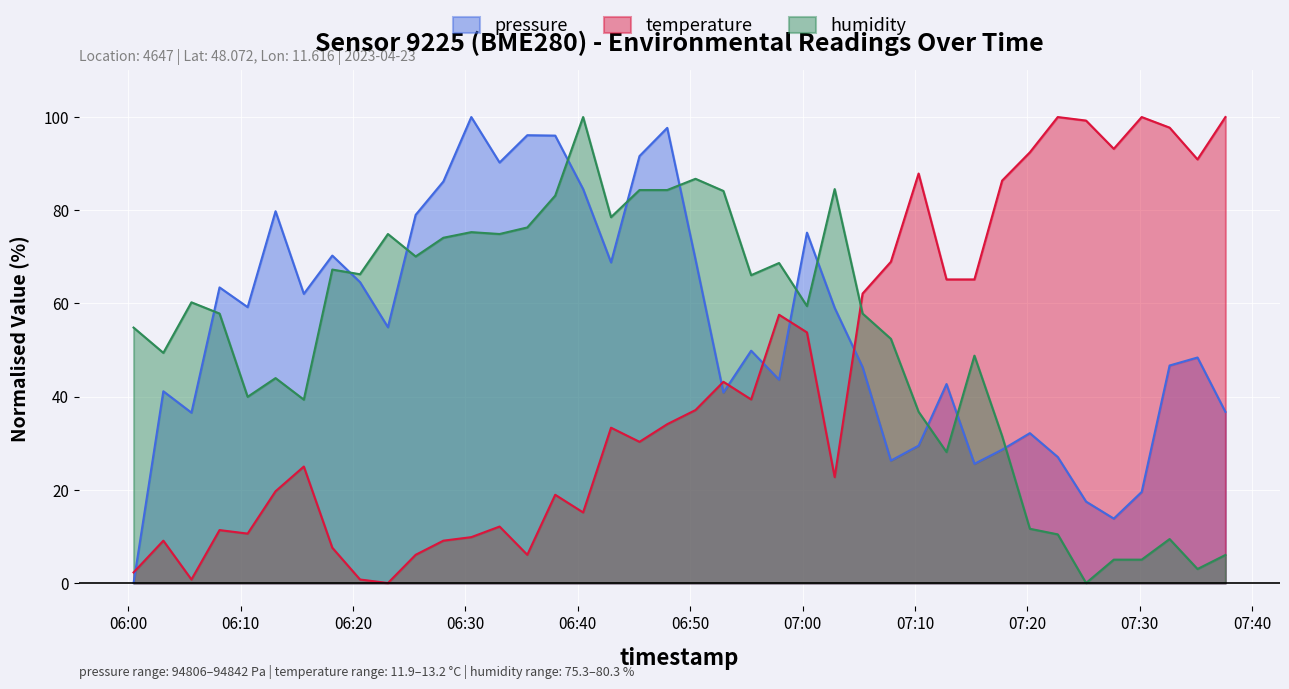

At how many categories does at least one series exceed 3?

40